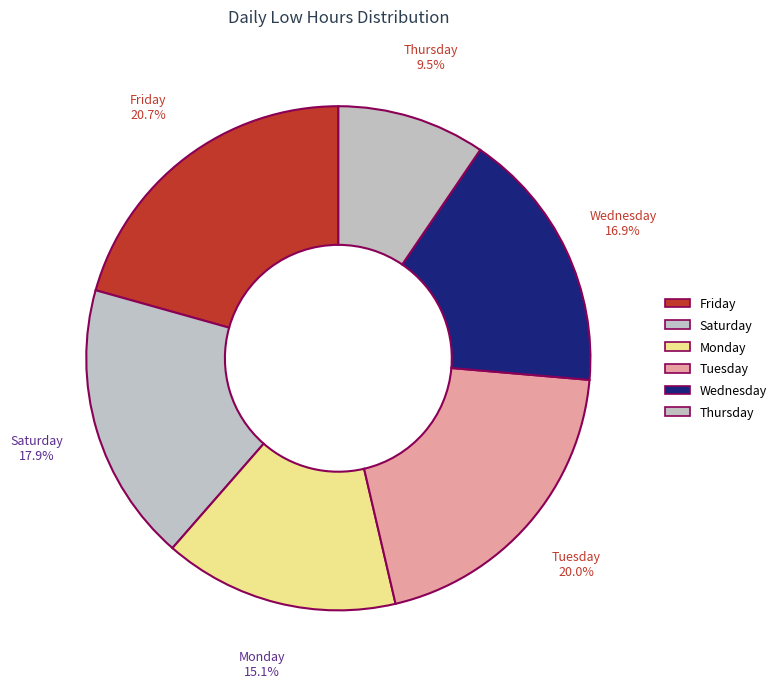

Rank the categories by value from lowest to highest.

Thursday, Monday, Wednesday, Saturday, Tuesday, Friday